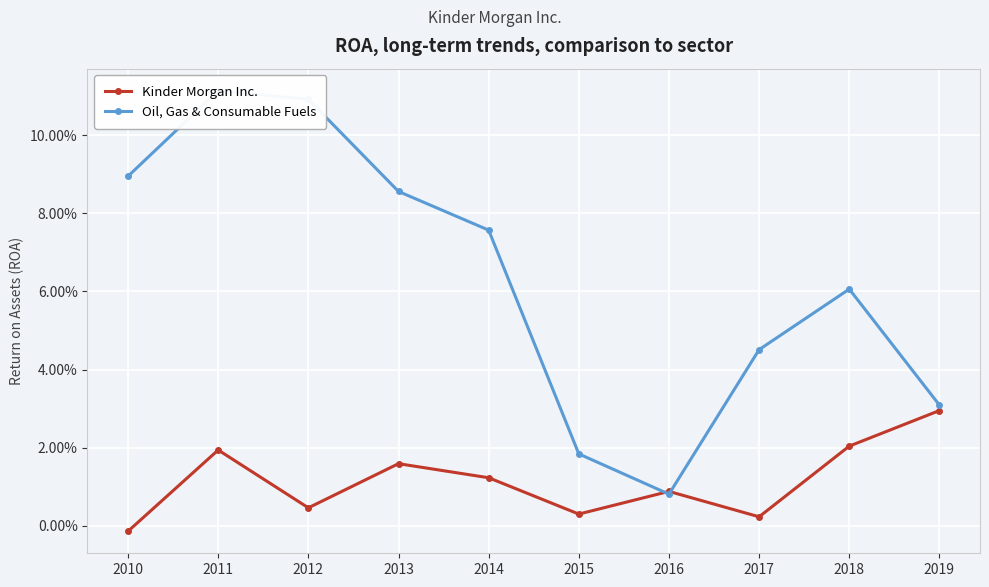

Which series has the widest spread of values?

Oil, Gas & Consumable Fuels